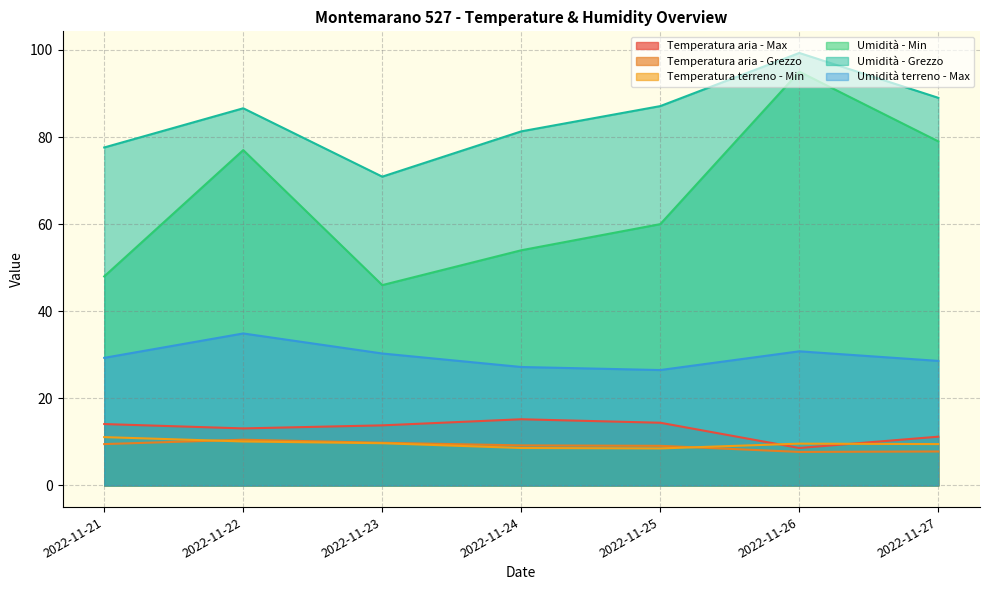

Is the value of Umidità - Min at 2022-11-25 greater than the value of Temperatura aria - Max at 2022-11-27?

Yes